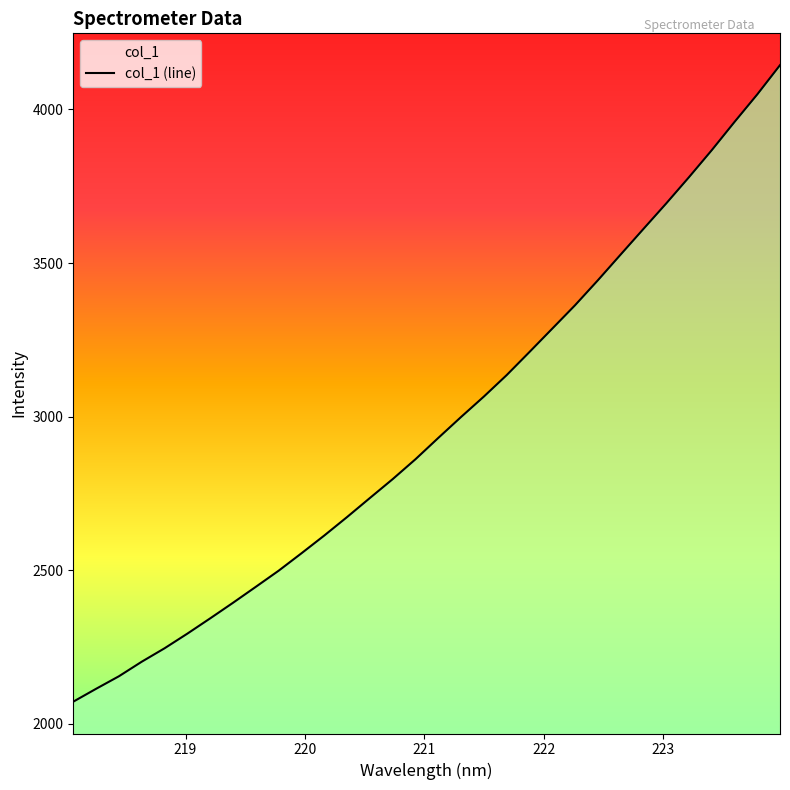

Count the number of data series in this chart.

1